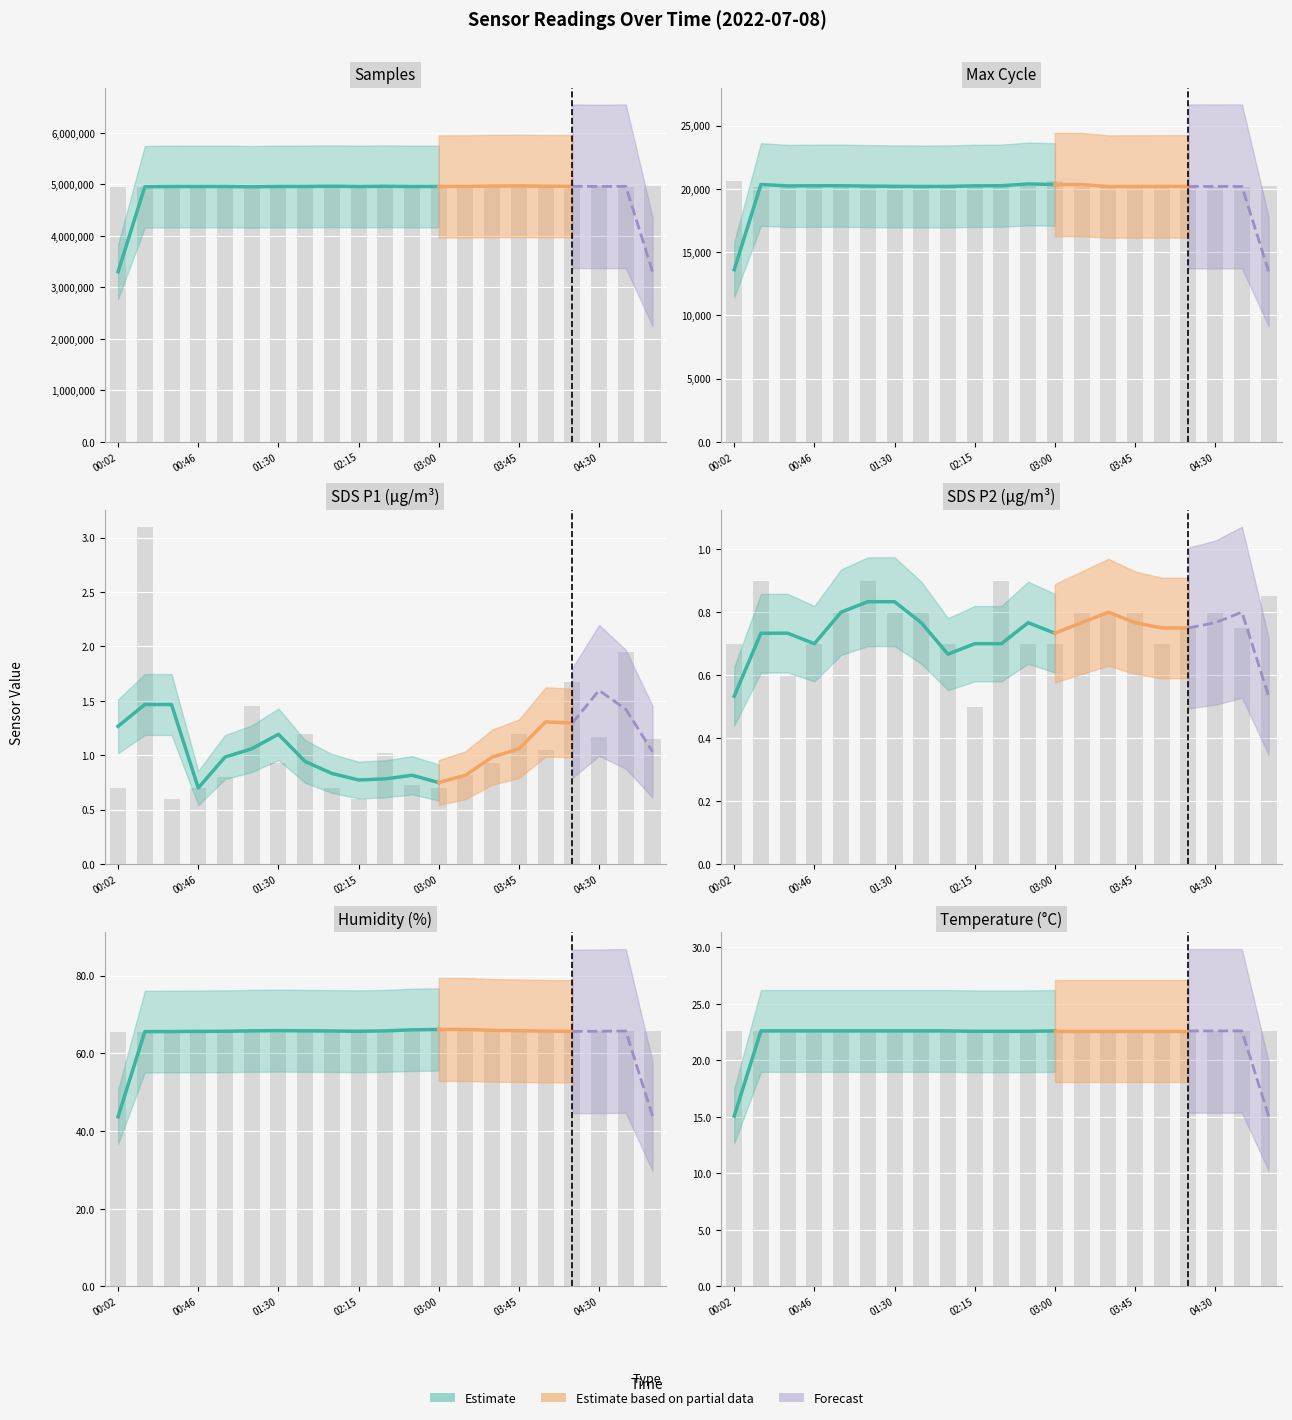

At which label is Samples closest to 4962438?

05:00